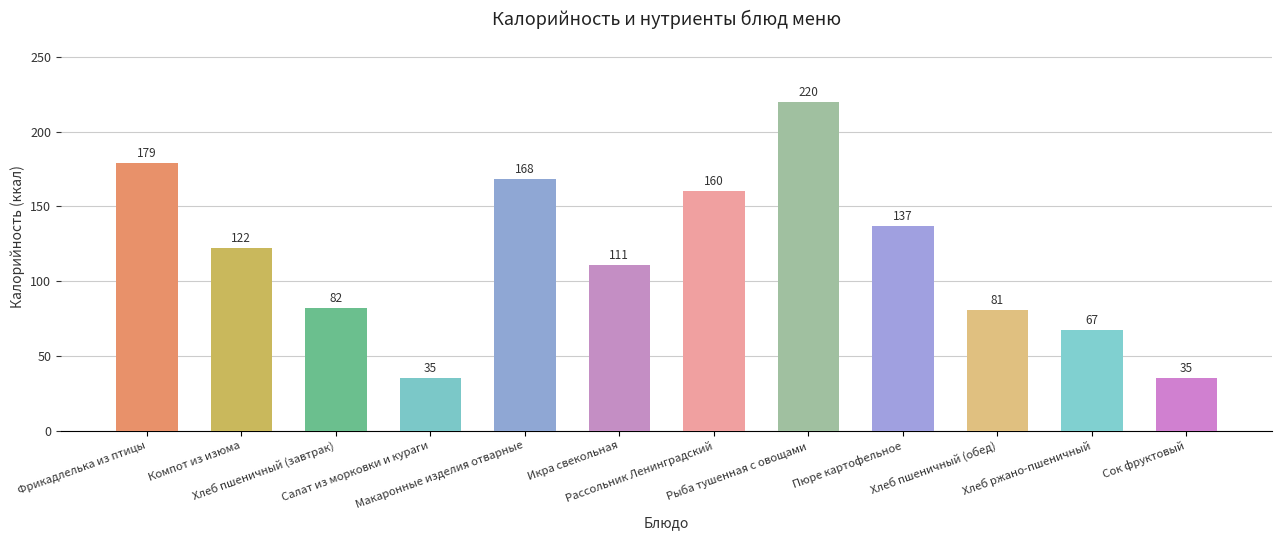

Read the value at Сок фруктовый.

35